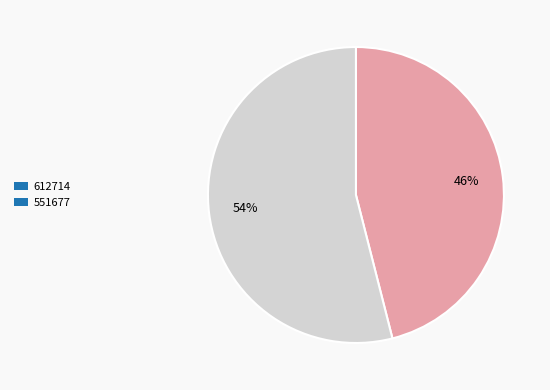

To the nearest percent, what is the difference between the largest and smallest slice percentages?

8%